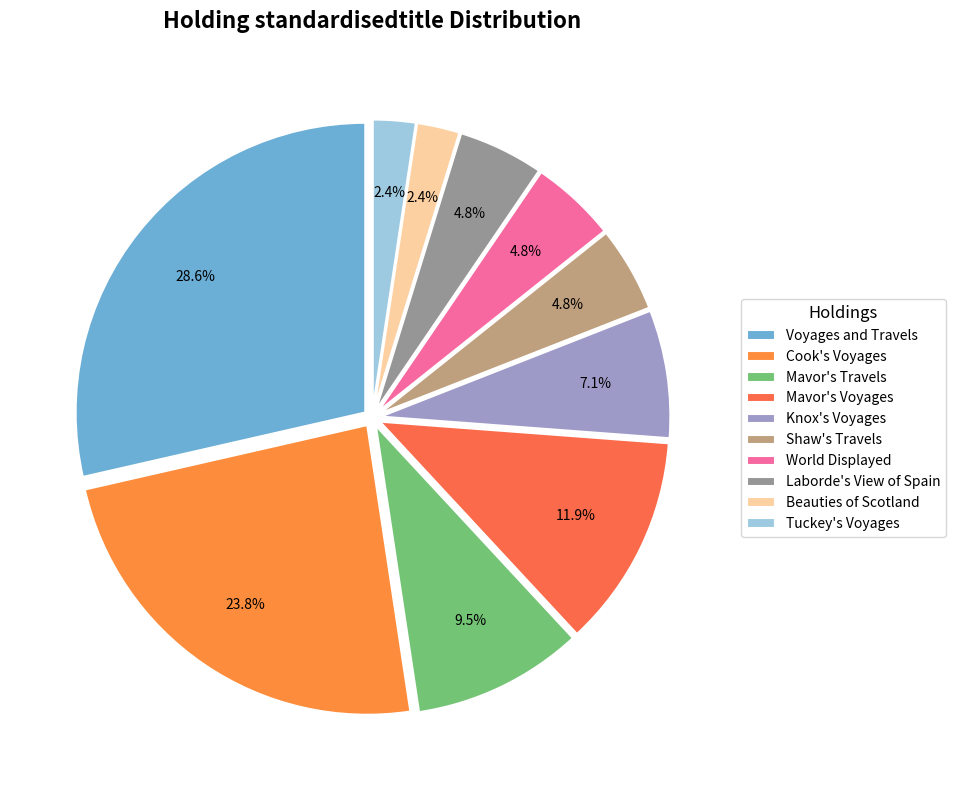

Between Laborde's View of Spain and Beauties of Scotland, which is larger?

Laborde's View of Spain